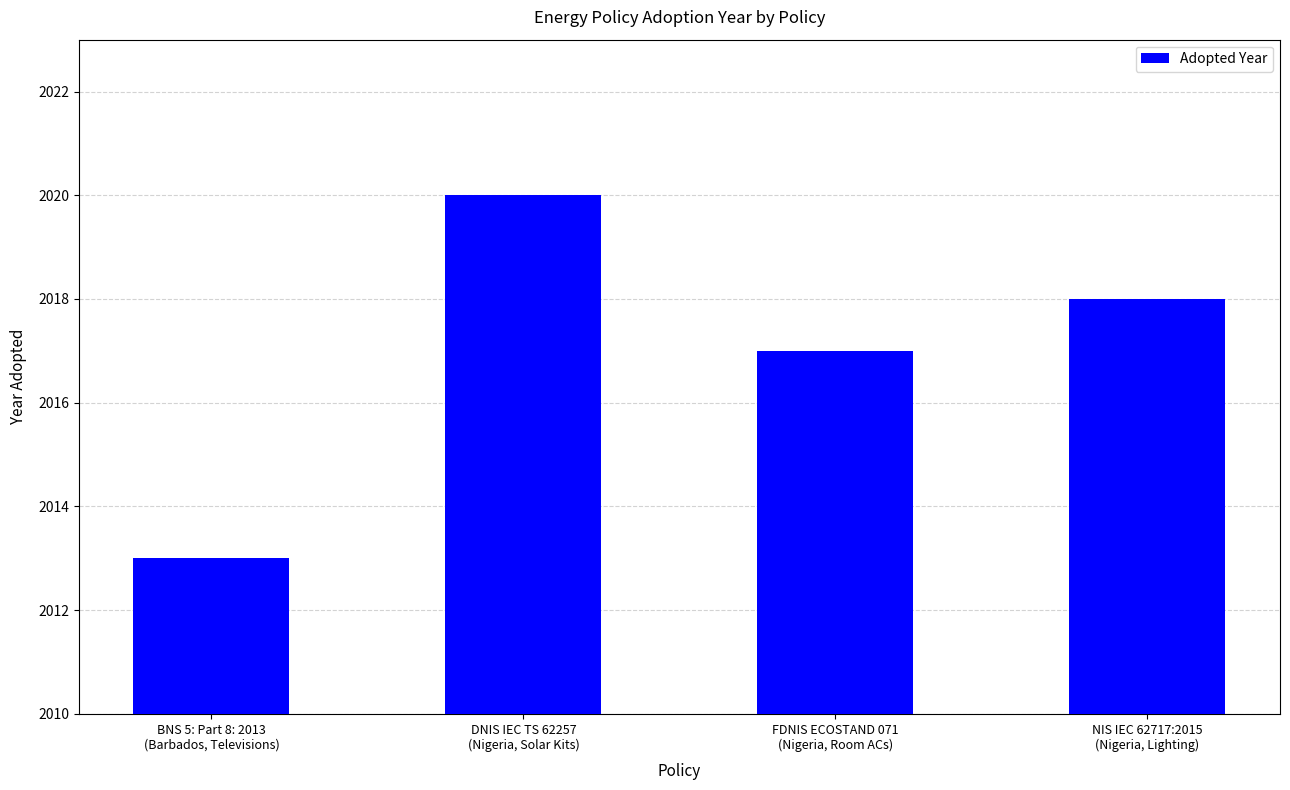

What is the change in value from BNS 5: Part 8: 2013
(Barbados, Televisions) to FDNIS ECOSTAND 071
(Nigeria, Room ACs)?

+4